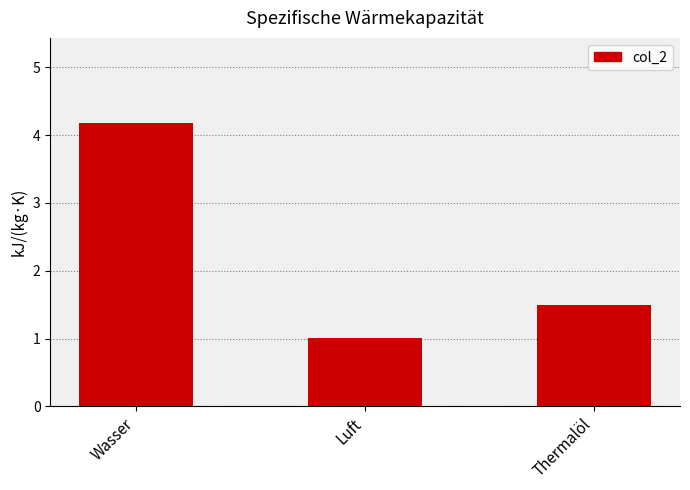

What is the sum of the values at Luft and Wasser?

5.2